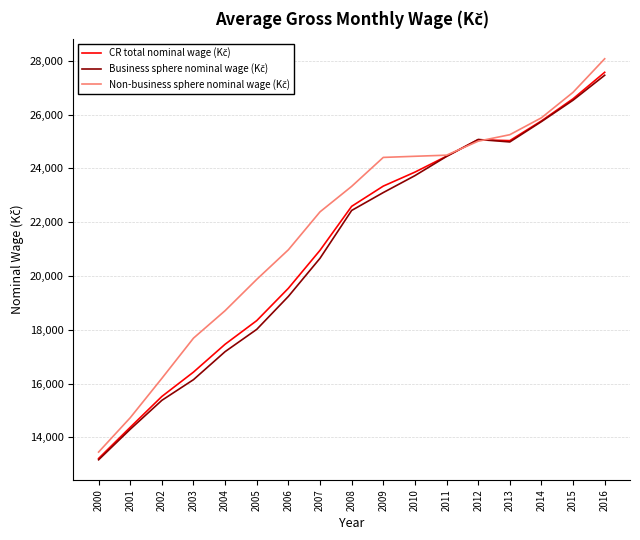

What is the greatest value displayed?

28078